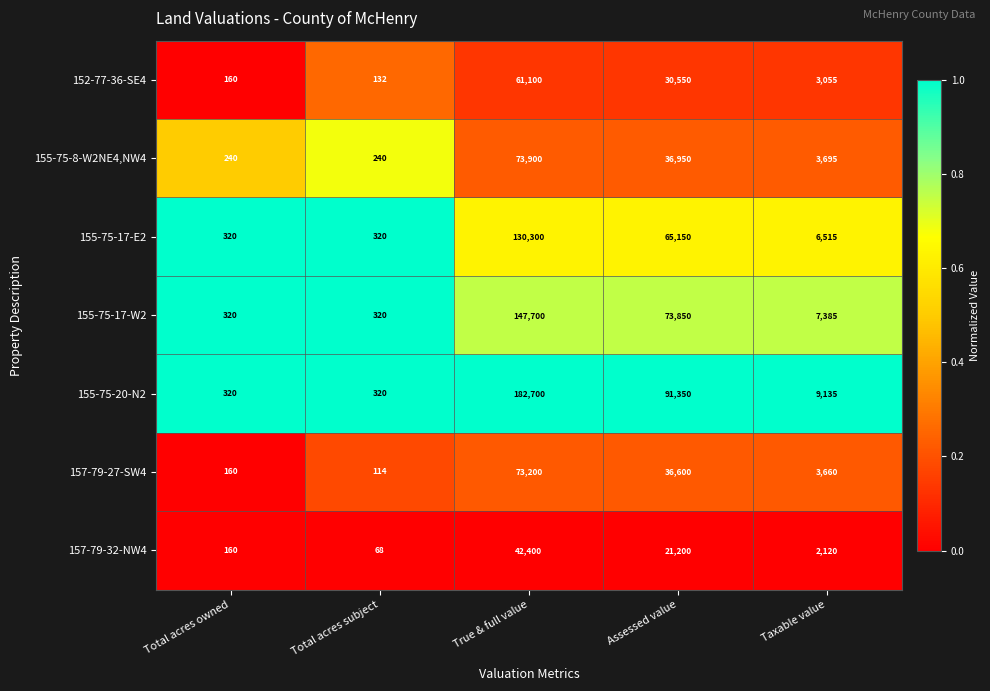

What is the sum of the 155-75-20-N2 values at Total acres owned and Assessed value?

91670